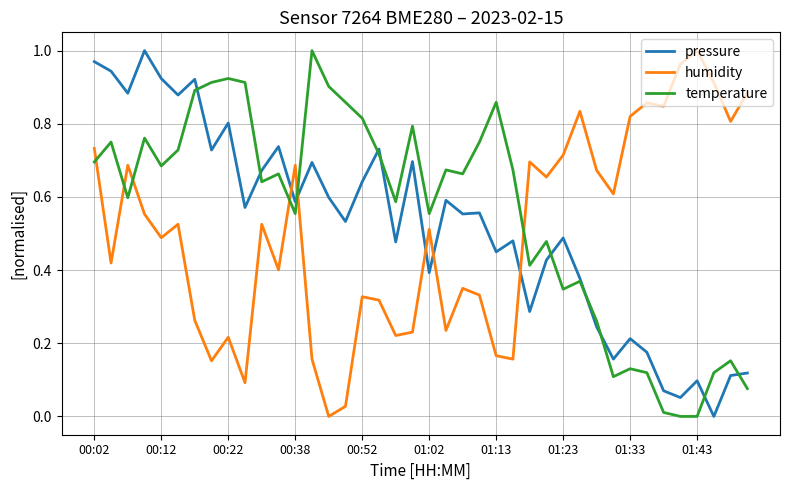

At which category is the sum across all series the highest?

00:02